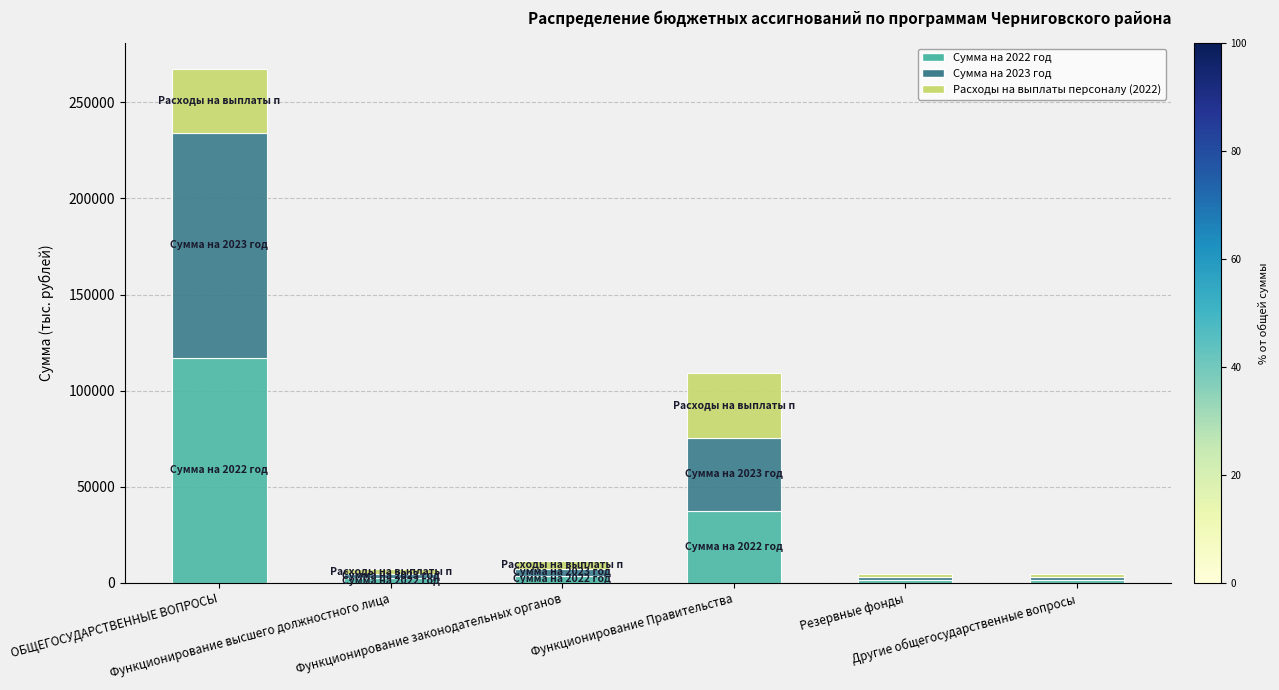

What is the highest value of the Сумма на 2022 год series?

117231.9